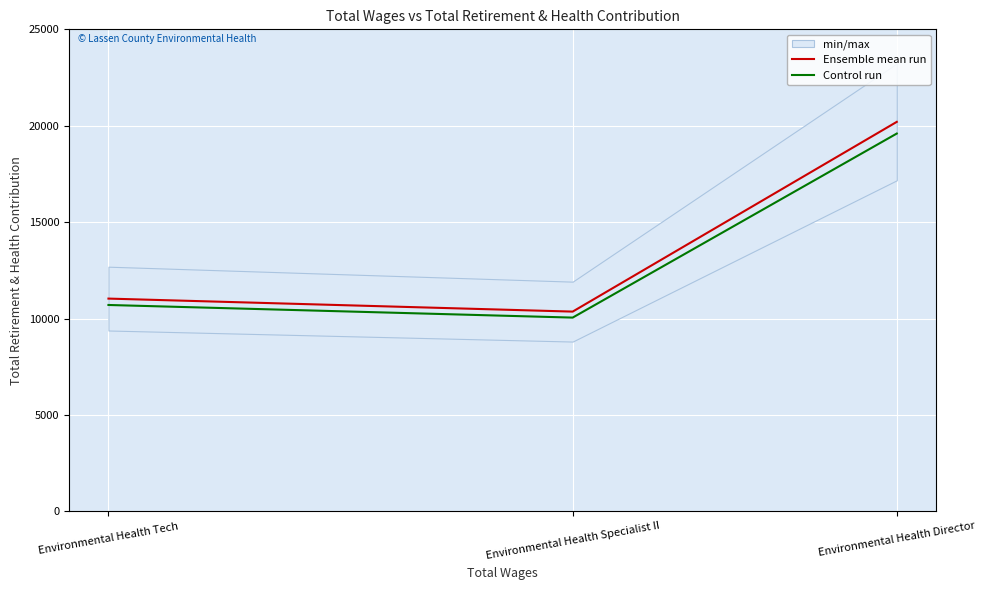

Rank the series at Environmental Health Director from lowest to highest value.

Control run, Ensemble mean run